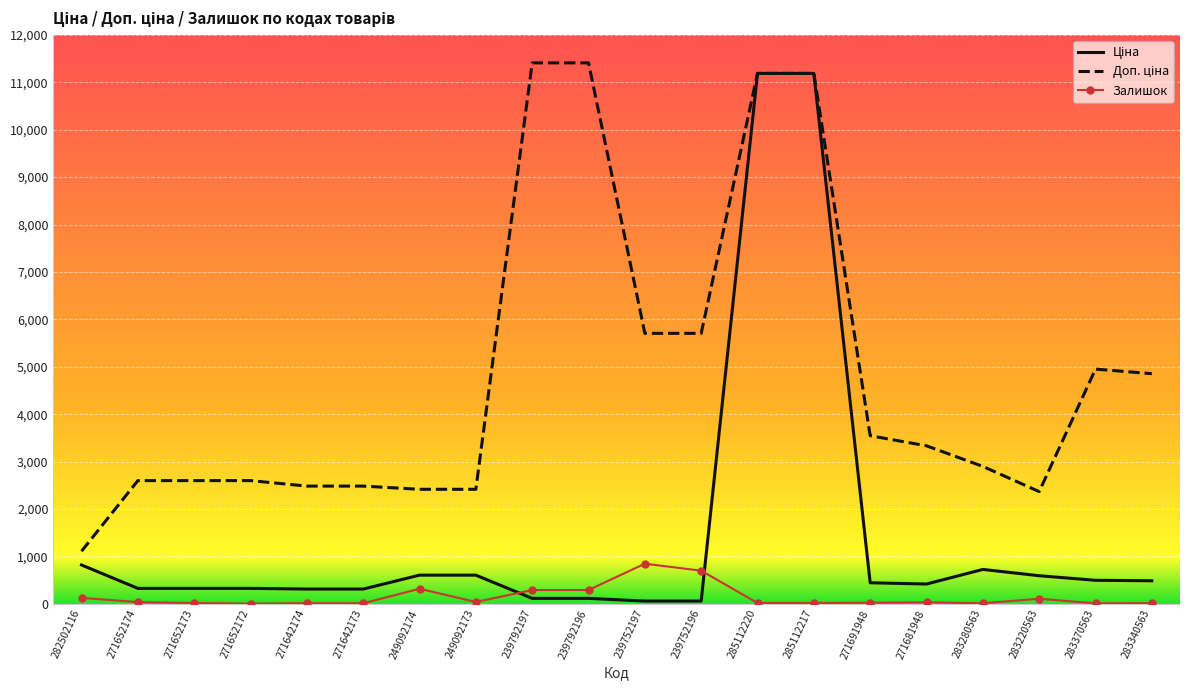

What are all the series names shown in the legend?

Ціна, Доп. ціна, Залишок